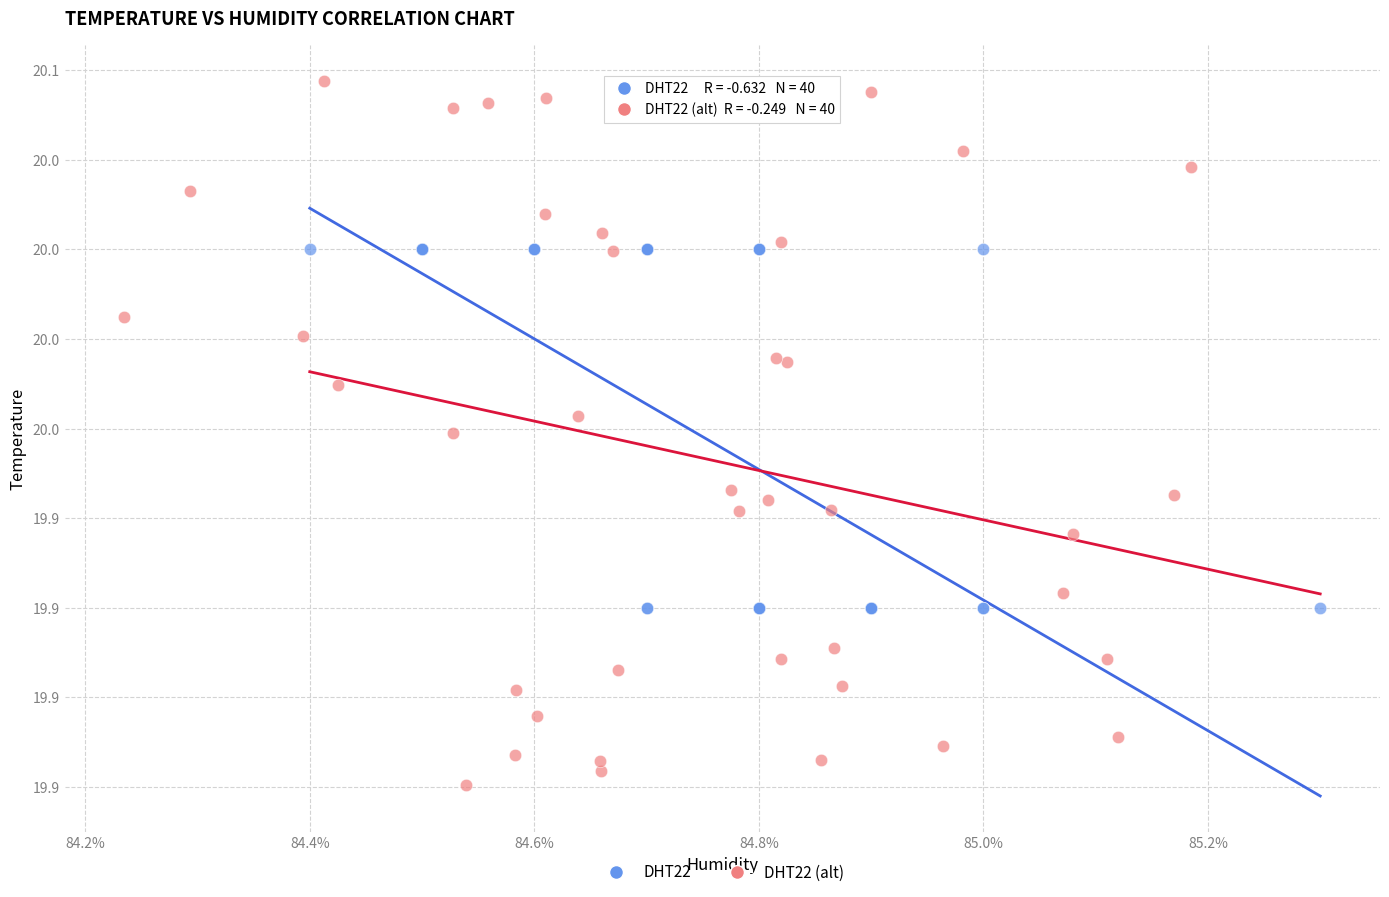

What are all the series names shown in the legend?

DHT22, DHT22 (alt)